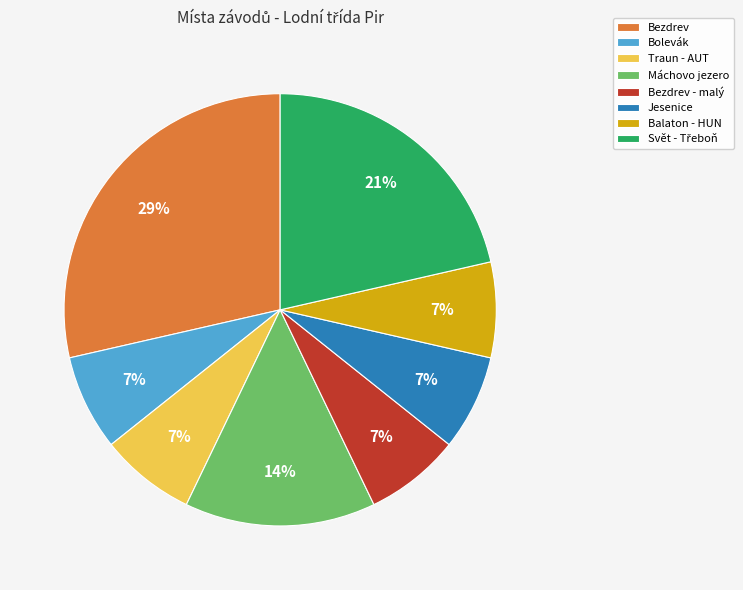

To the nearest percent, what is the combined percentage of Traun - AUT and Jesenice?

14%